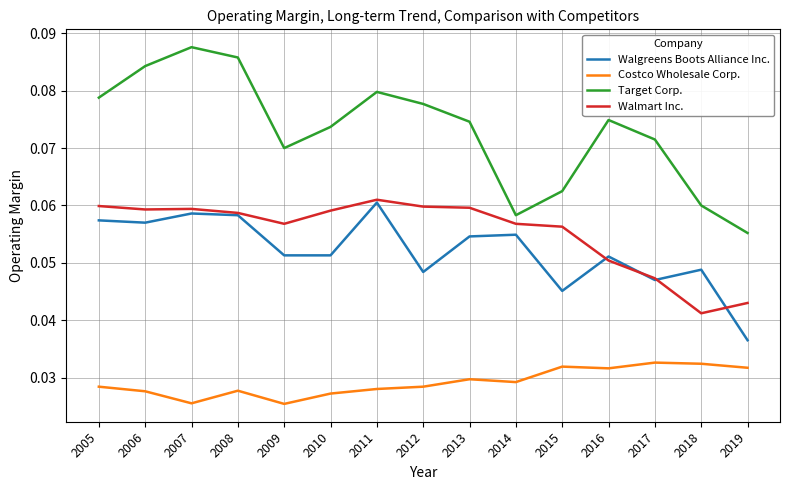

Where is Target Corp. nearest to the value 0?

2019